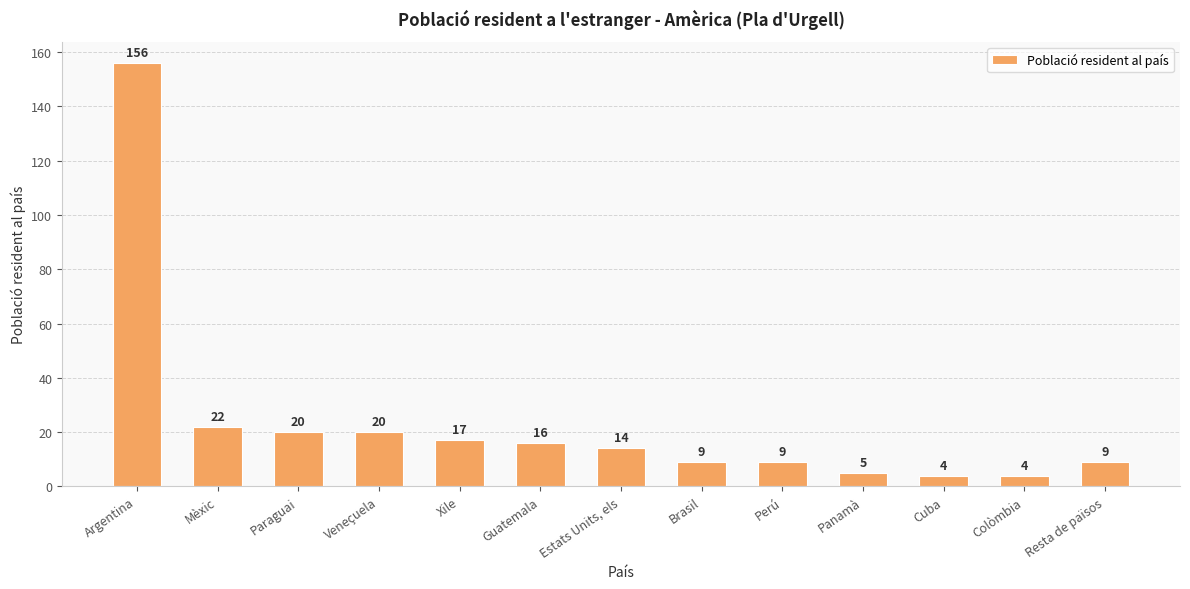

Where is the data nearest to the value 80?

Mèxic